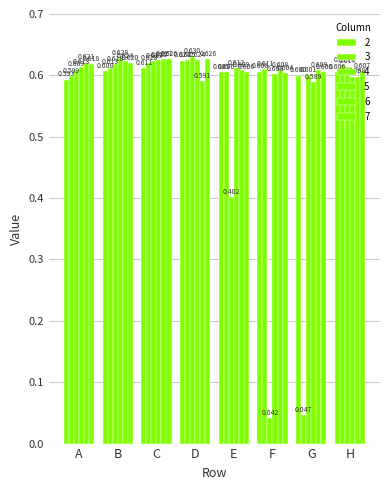

How many data points does each series have?

8